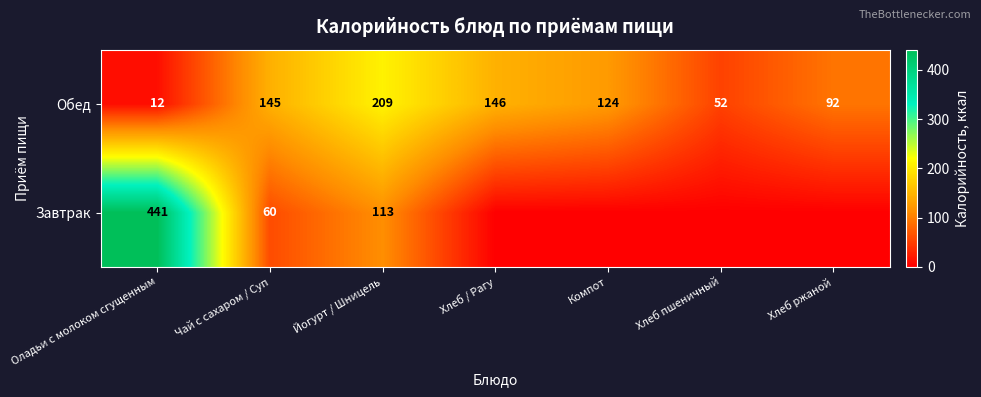

What is the sum of the Завтрак values at Йогурт / Шницель and Чай с сахаром / Суп?

173